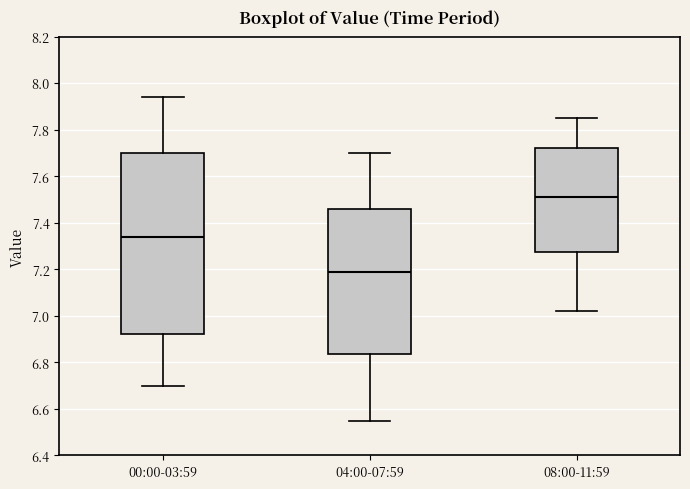

Comparing the boxes themselves (not the whiskers), which one is the tallest?

00:00-03:59